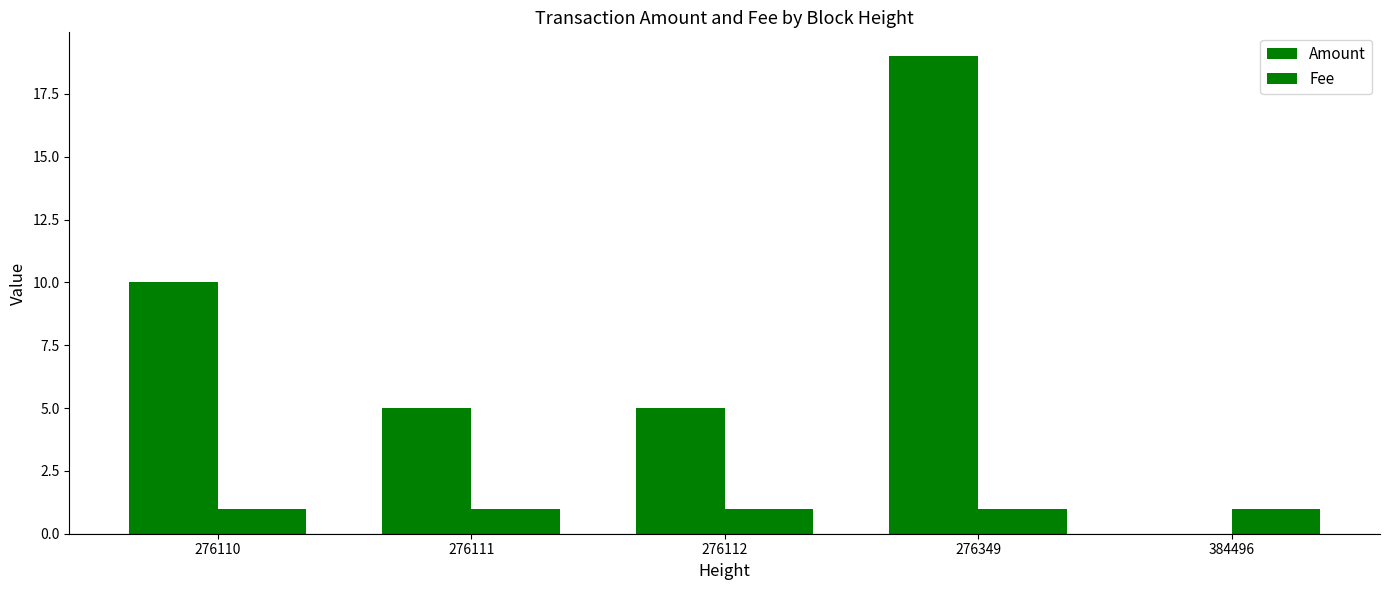

How many groups of bars are there?

5